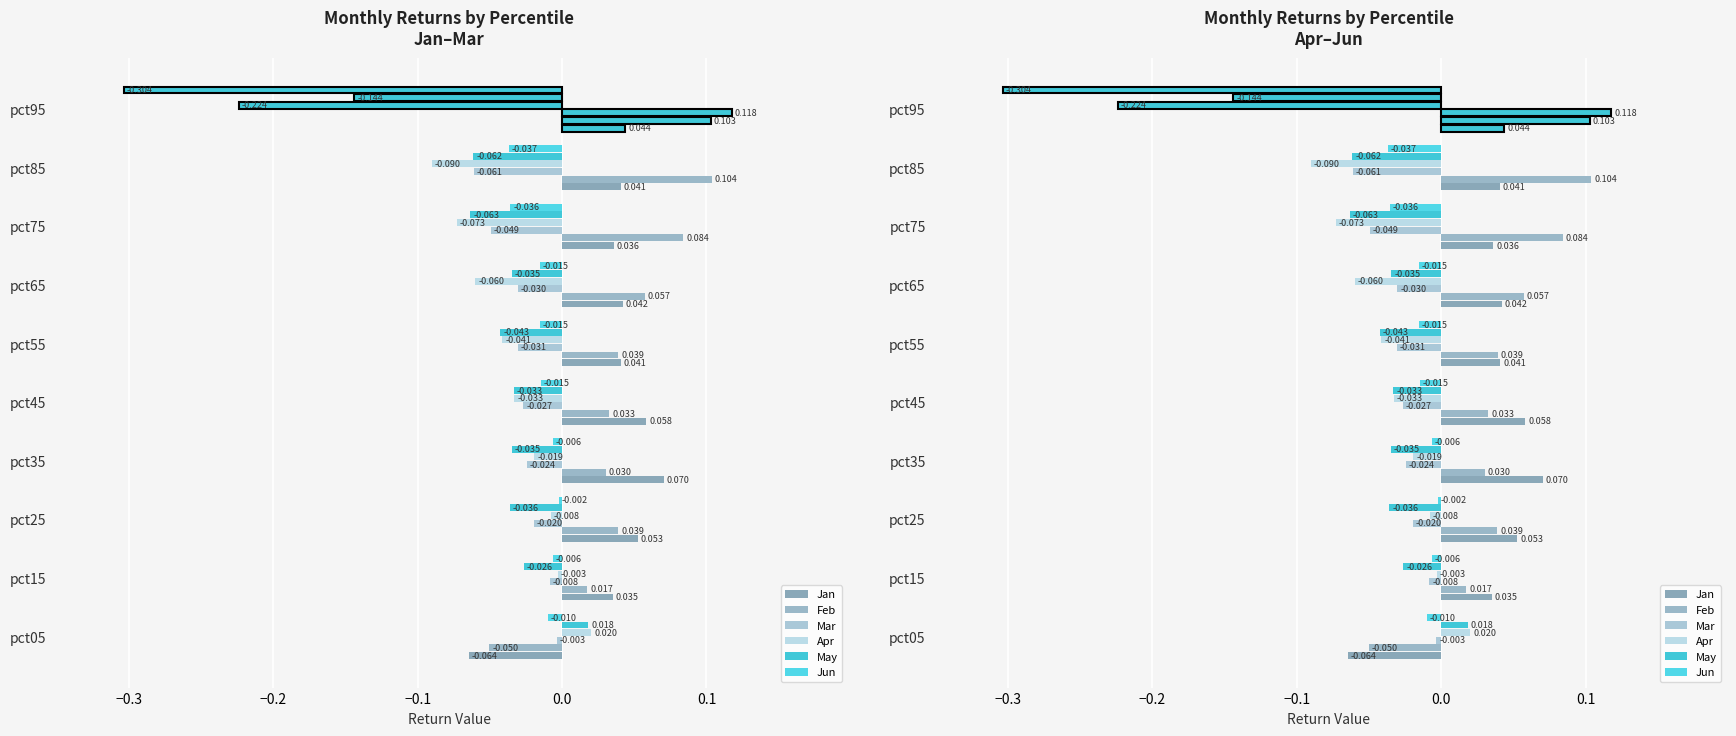

Count the number of categories in the chart.

10